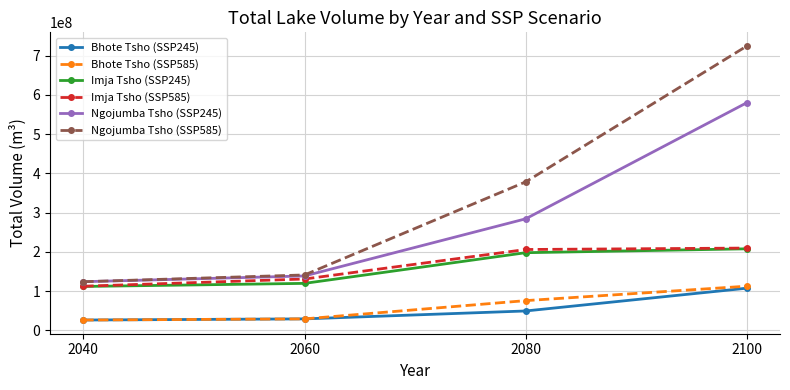

True or false: Ngojumba Tsho (SSP585) and Bhote Tsho (SSP585) cross at least once.

False